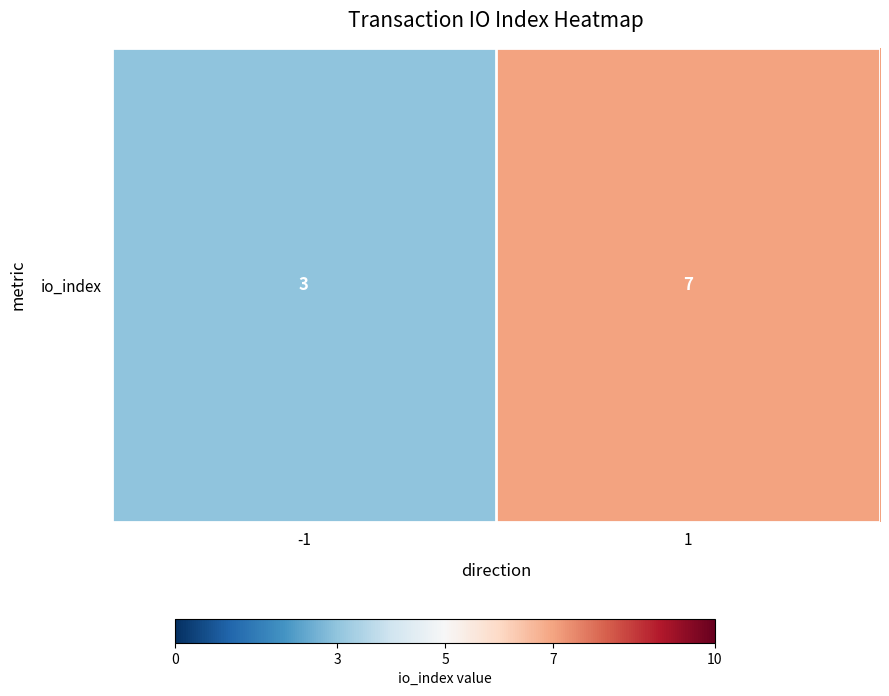

Is it true that the value at -1 is 3?

True